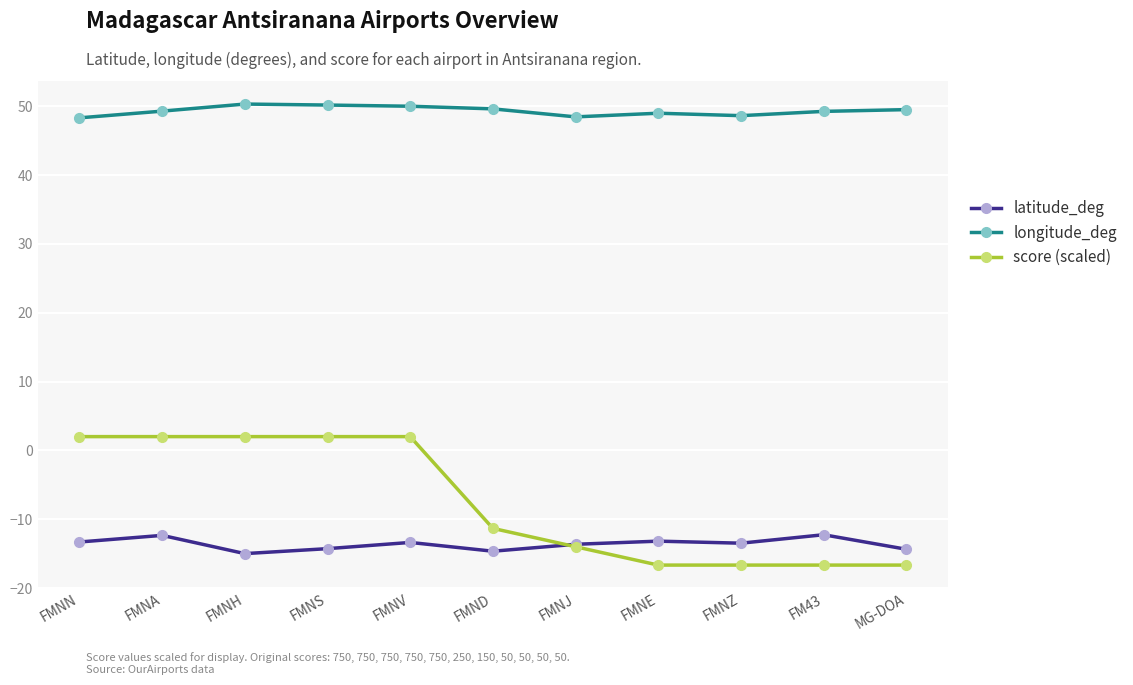

At FMNZ, list the series in order from smallest to largest.

score (scaled), latitude_deg, longitude_deg